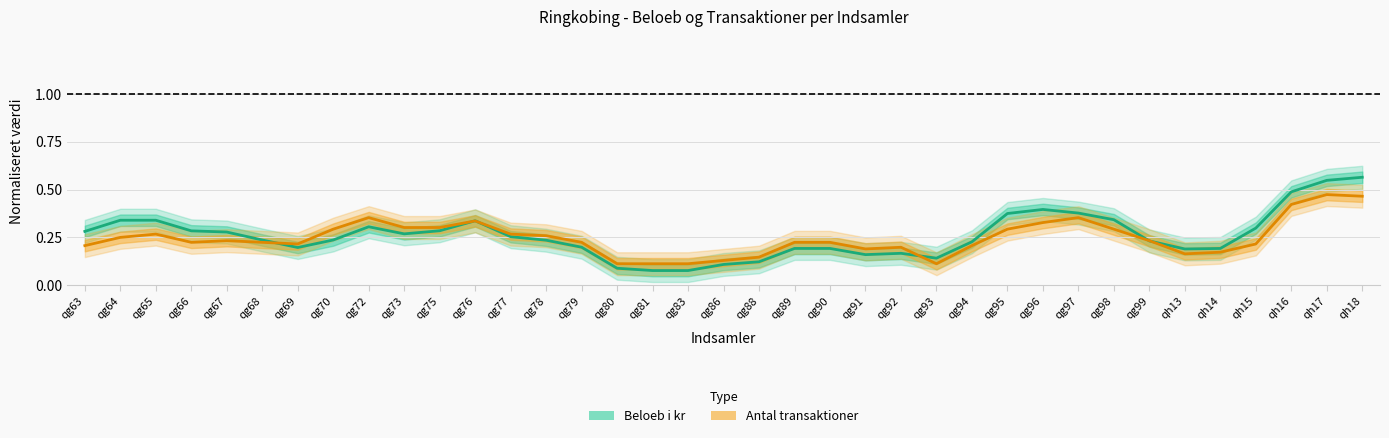

How many Beloeb i kr values are between 0 and 1?

37